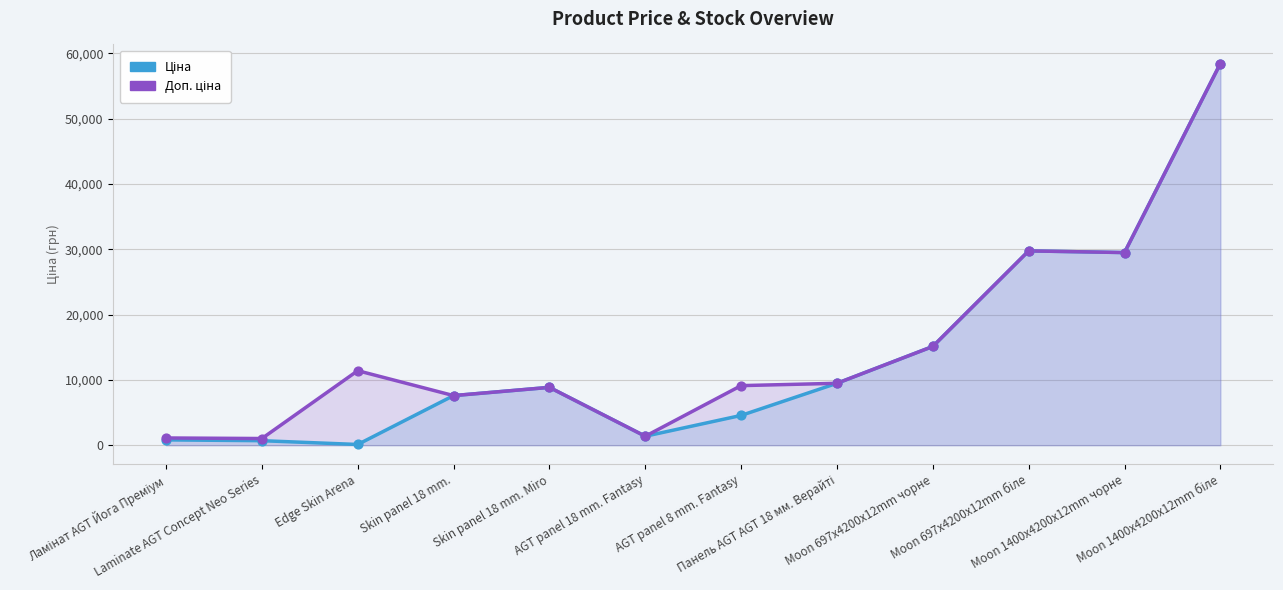

What are all the series names shown in the legend?

Ціна, Доп. ціна